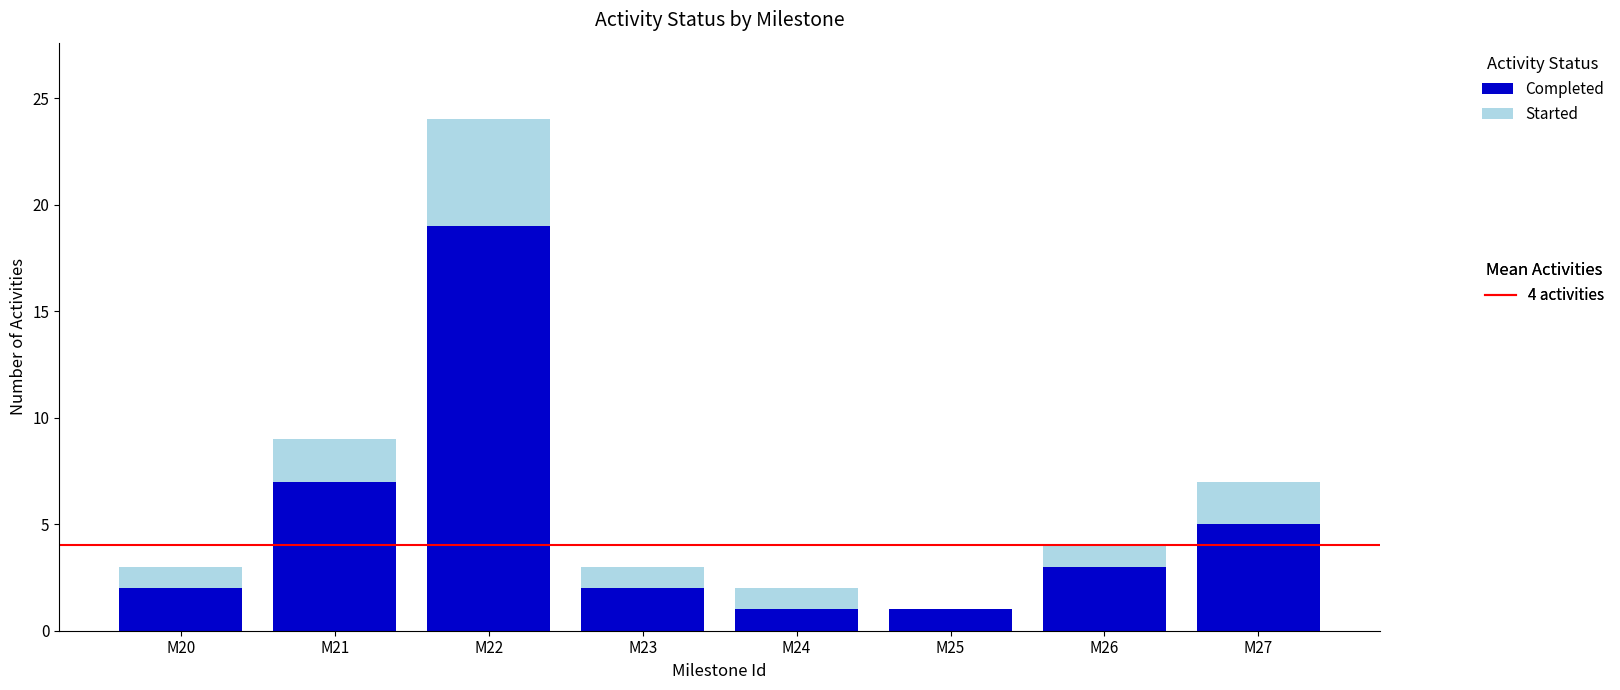

At which category is the sum across all series the highest?

M22